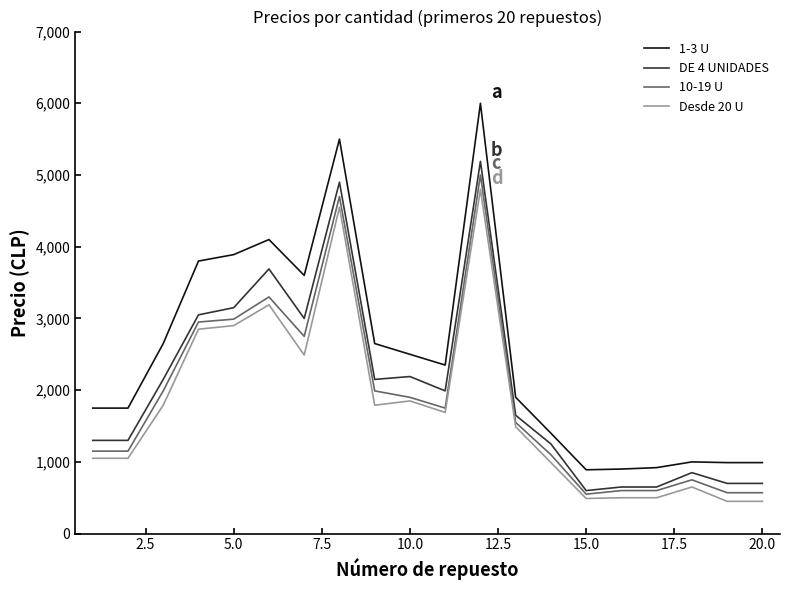

Rank the series by their maximum value, from lowest to highest.

Desde 20 U, 10-19 U, DE 4 UNIDADES, 1-3 U